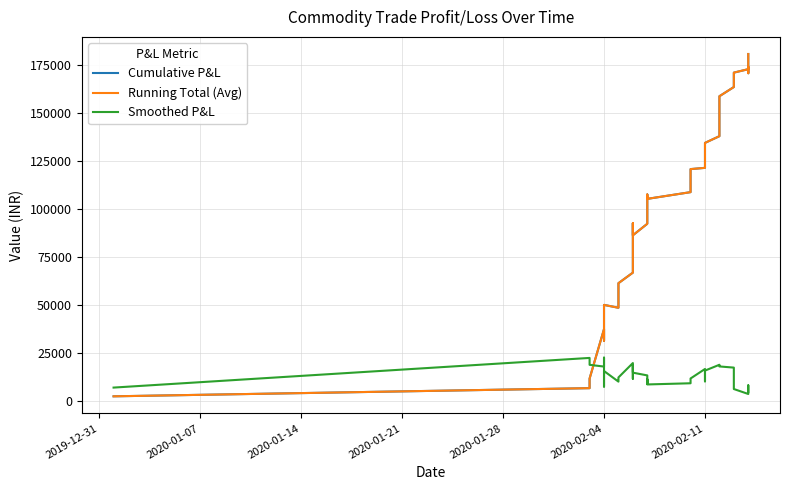

At how many categories does at least one series exceed 146822?

10